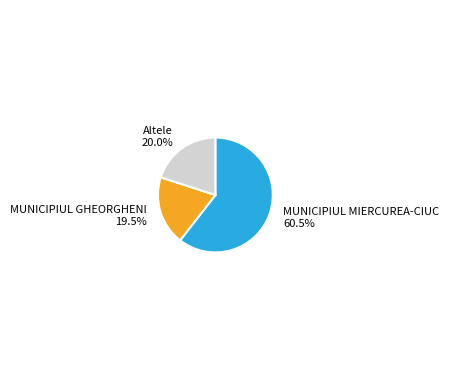

Which slice represents more than half of the pie?

MUNICIPIUL MIERCUREA-CIUC